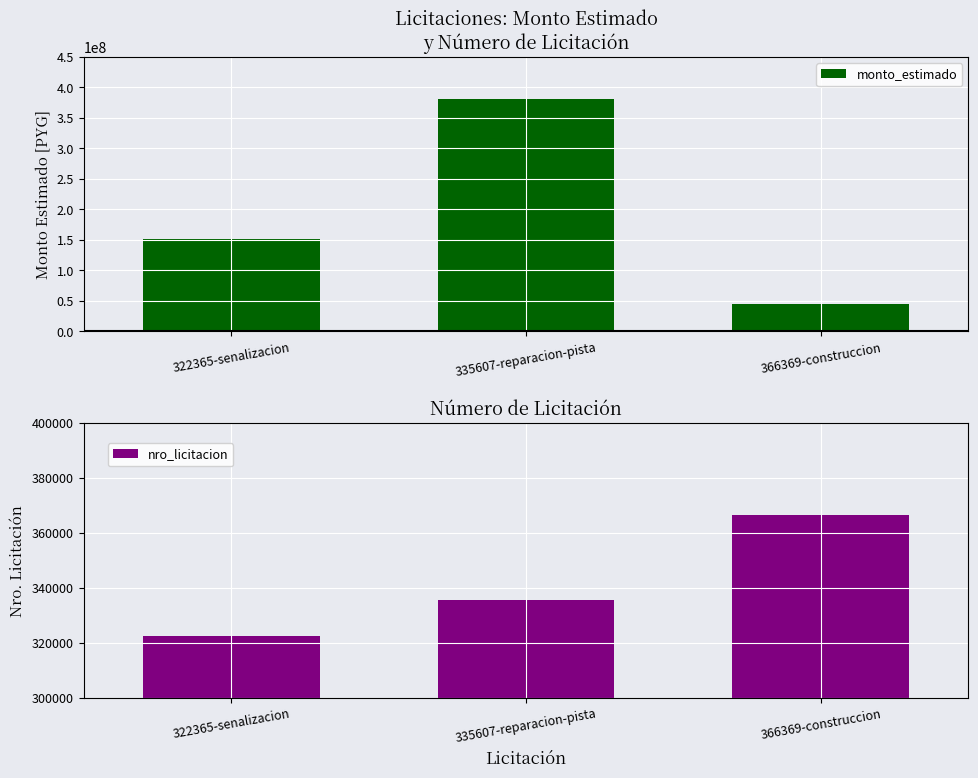

Reading left to right, transcribe all the data shown in this chart.

monto_estimado: 151000000	381282000	45000000
nro_licitacion: 322365	335607	366369